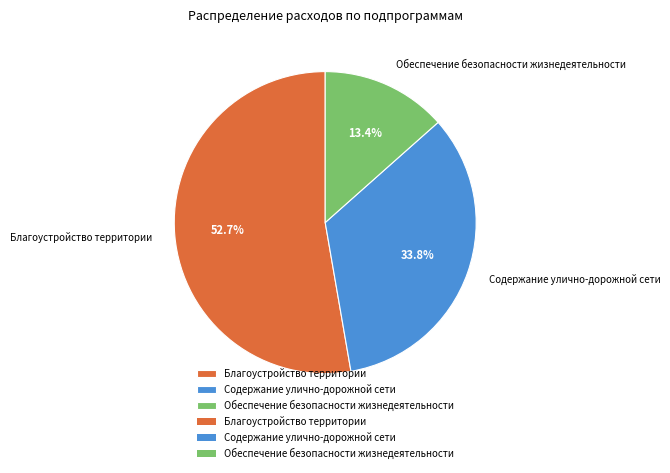

Is there a majority slice in this chart?

Yes